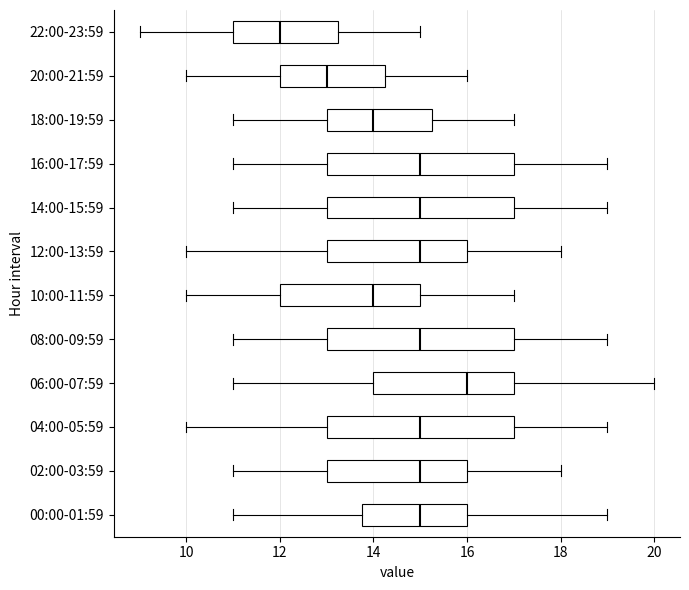

Reading bottom to top, transcribe this box plot: for each box, give where its median line is, the range the box spans, and where its two whiskers end, as read against the x-axis. The values are not printed on the chart, so give them approximately, as read against the axis.

00:00-01:59: median 15.0, box 13.8 to 16.0, whiskers 11.0 to 19.0
02:00-03:59: median 15.0, box 13.0 to 16.0, whiskers 11.0 to 18.0
04:00-05:59: median 15.0, box 13.0 to 17.0, whiskers 10.0 to 19.0
06:00-07:59: median 16.0, box 14.0 to 17.0, whiskers 11.0 to 20.0
08:00-09:59: median 15.0, box 13.0 to 17.0, whiskers 11.0 to 19.0
10:00-11:59: median 14.0, box 12.0 to 15.0, whiskers 10.0 to 17.0
12:00-13:59: median 15.0, box 13.0 to 16.0, whiskers 10.0 to 18.0
14:00-15:59: median 15.0, box 13.0 to 17.0, whiskers 11.0 to 19.0
16:00-17:59: median 15.0, box 13.0 to 17.0, whiskers 11.0 to 19.0
18:00-19:59: median 14.0, box 13.0 to 15.2, whiskers 11.0 to 17.0
20:00-21:59: median 13.0, box 12.0 to 14.2, whiskers 10.0 to 16.0
22:00-23:59: median 12.0, box 11.0 to 13.2, whiskers 9.0 to 15.0